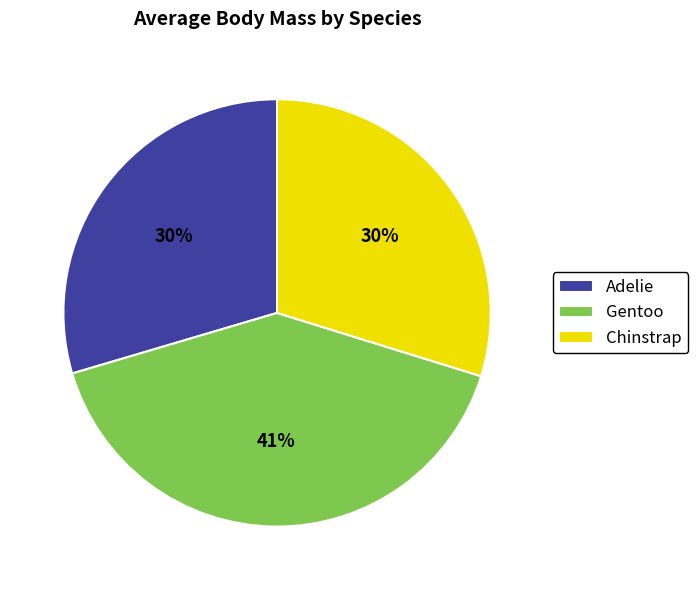

What is the ratio of the value at Chinstrap to the value at Adelie?

1.0